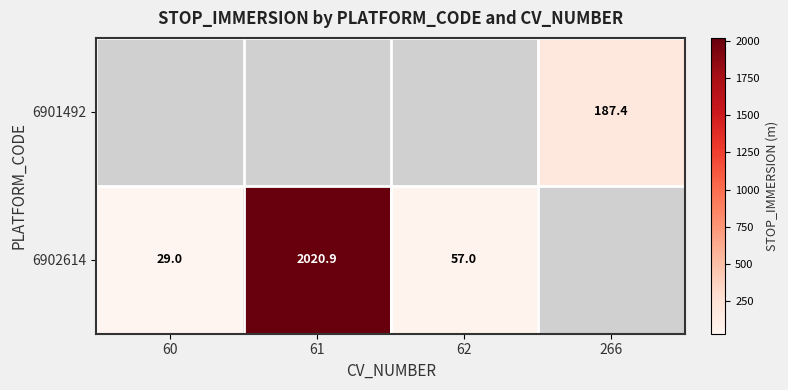

The 6901492 series shows 321.9 at 266. True or false?

False